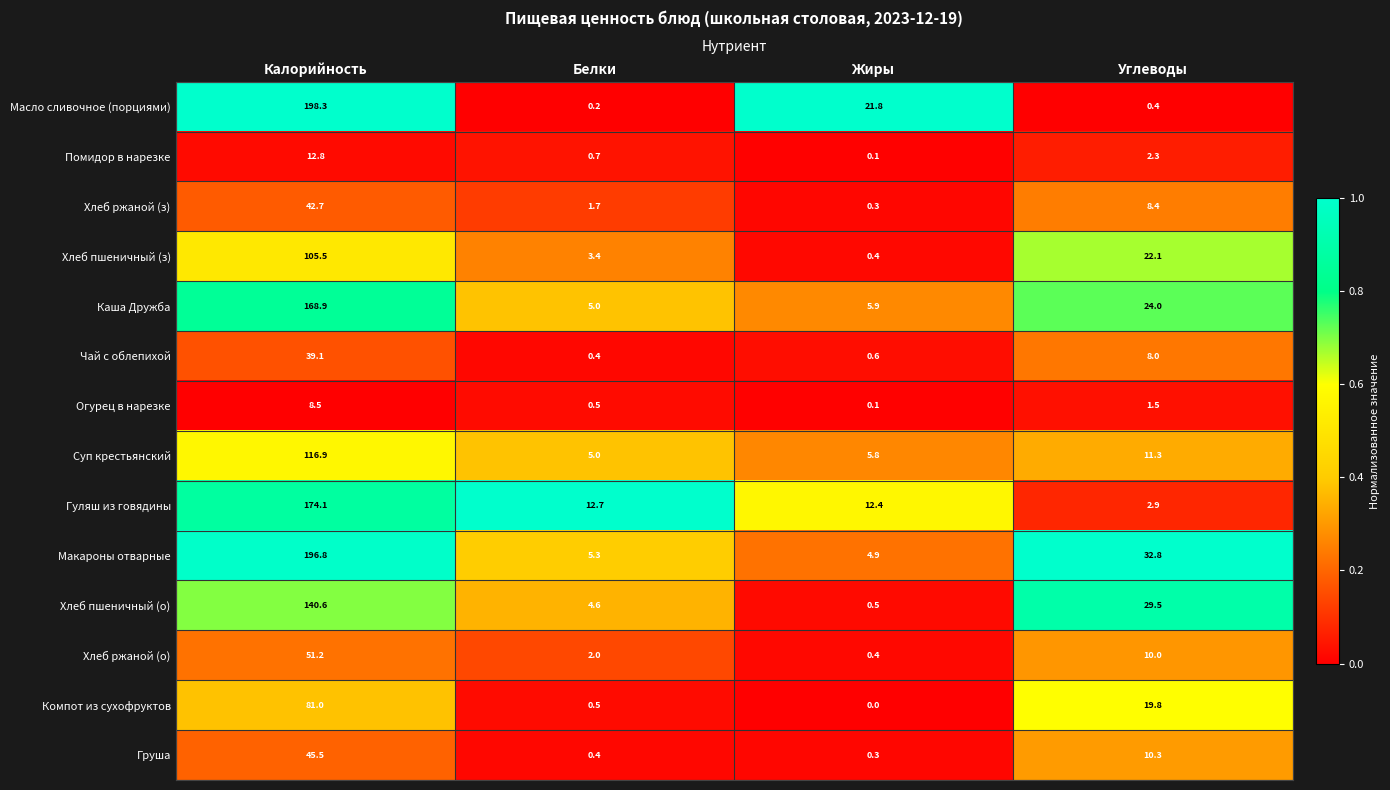

True or false: Груша has a value of 0.3 at Жиры.

True